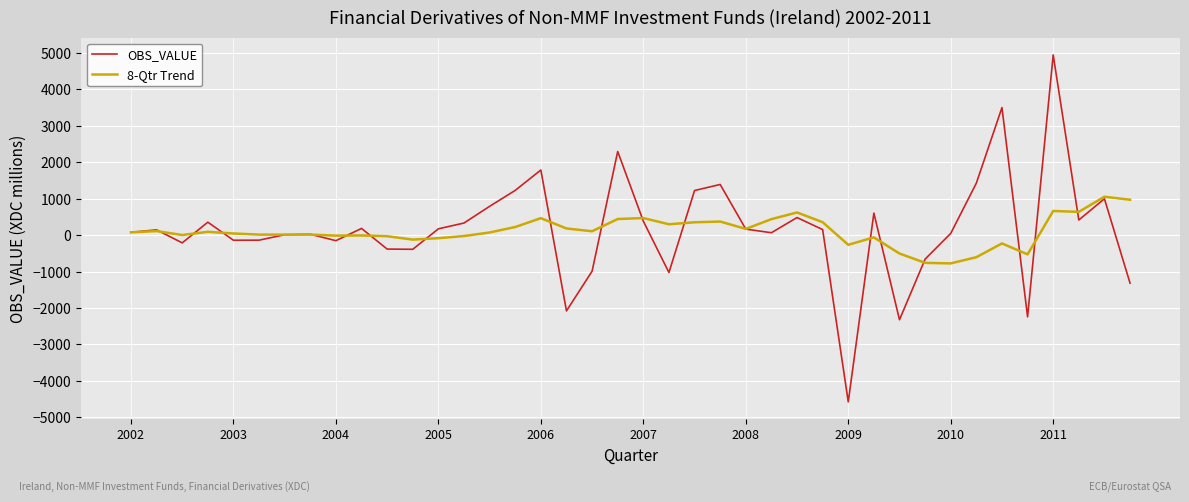

True or false: OBS_VALUE and 8-Qtr Trend cross at least once.

True